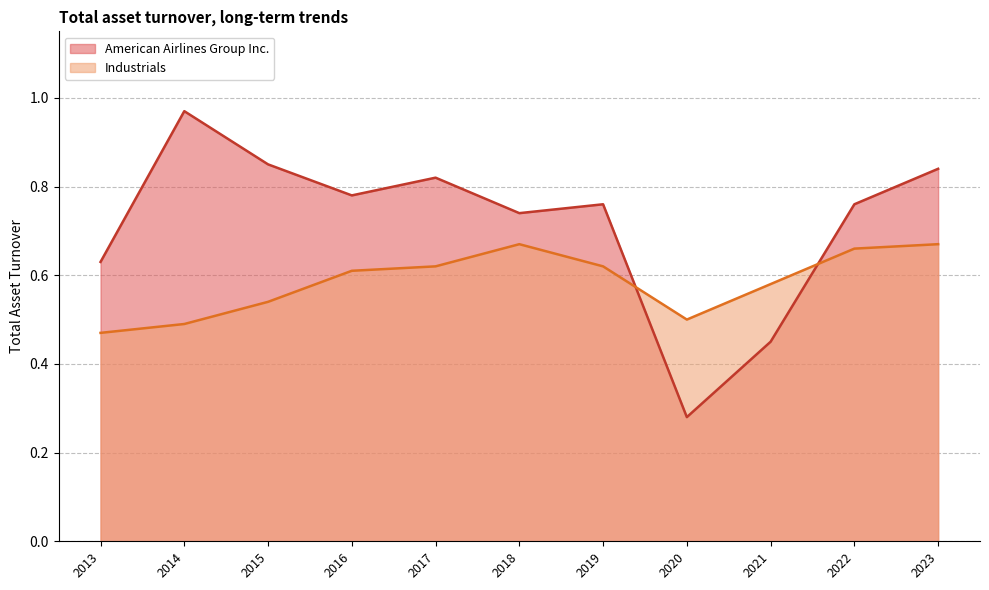

Where is the first local maximum for Industrials?

2018